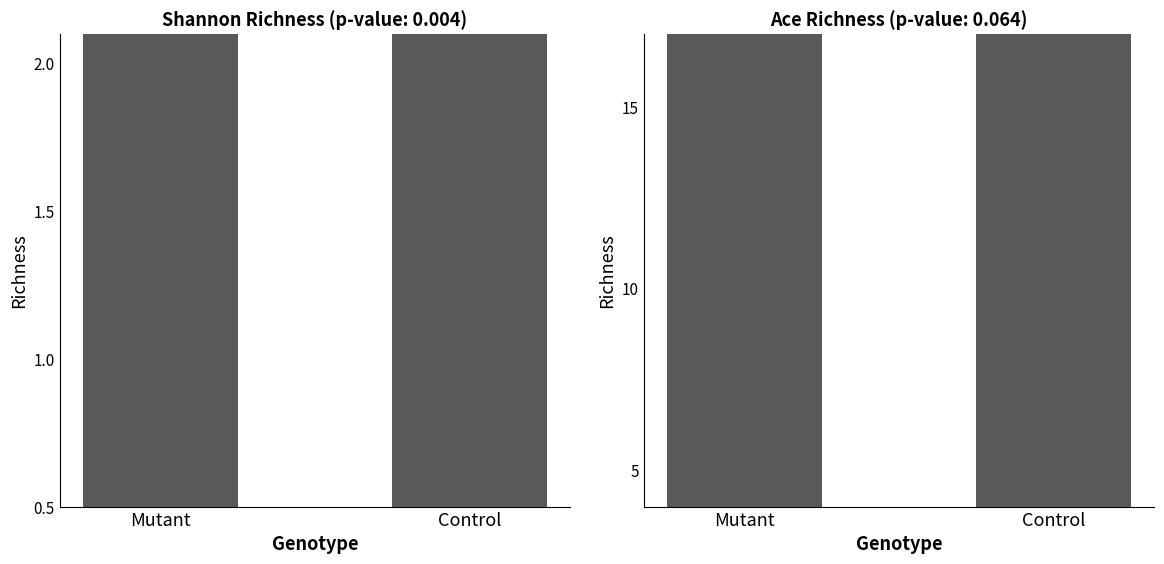

Which series has the largest total across all categories?

Ace Richness